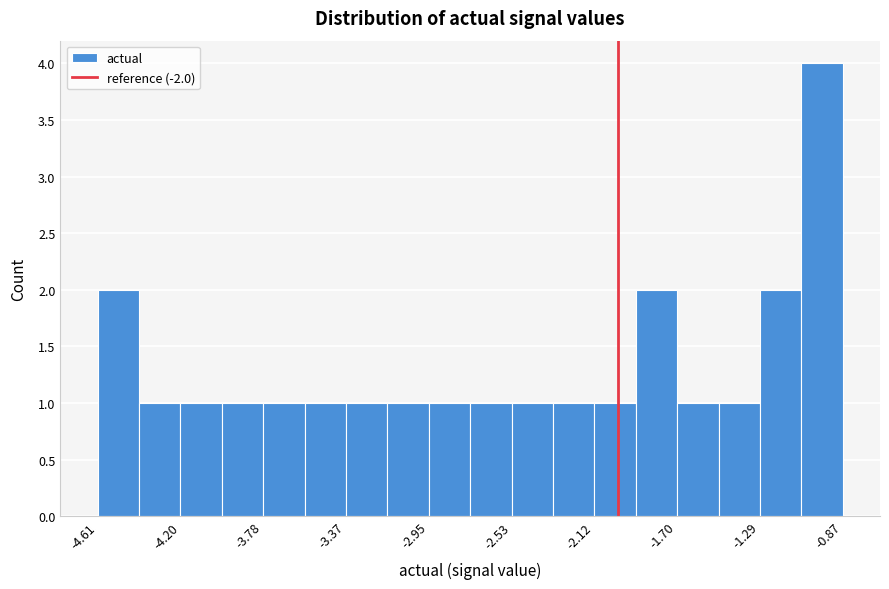

Reading left to right, list every bar in this chart as the range it spans on the x-axis followed by its height. Neither the bar edges nor the heights are printed on the chart, so give them approximately, as read against the axes.

-4.60 to -4.40: 2
-4.40 to -4.20: 1
-4.20 to -4.00: 1
-4.00 to -3.80: 1
-3.80 to -3.55: 1
-3.55 to -3.35: 1
-3.35 to -3.15: 1
-3.15 to -2.95: 1
-2.95 to -2.75: 1
-2.75 to -2.55: 1
-2.55 to -2.35: 1
-2.35 to -2.10: 1
-2.10 to -1.90: 1
-1.90 to -1.70: 2
-1.70 to -1.50: 1
-1.50 to -1.30: 1
-1.30 to -1.10: 2
-1.10 to -0.85: 4